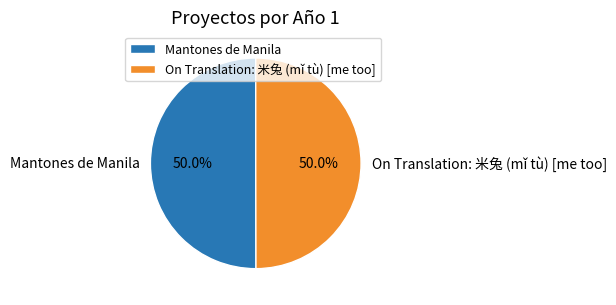

How many slices are in this pie chart?

2